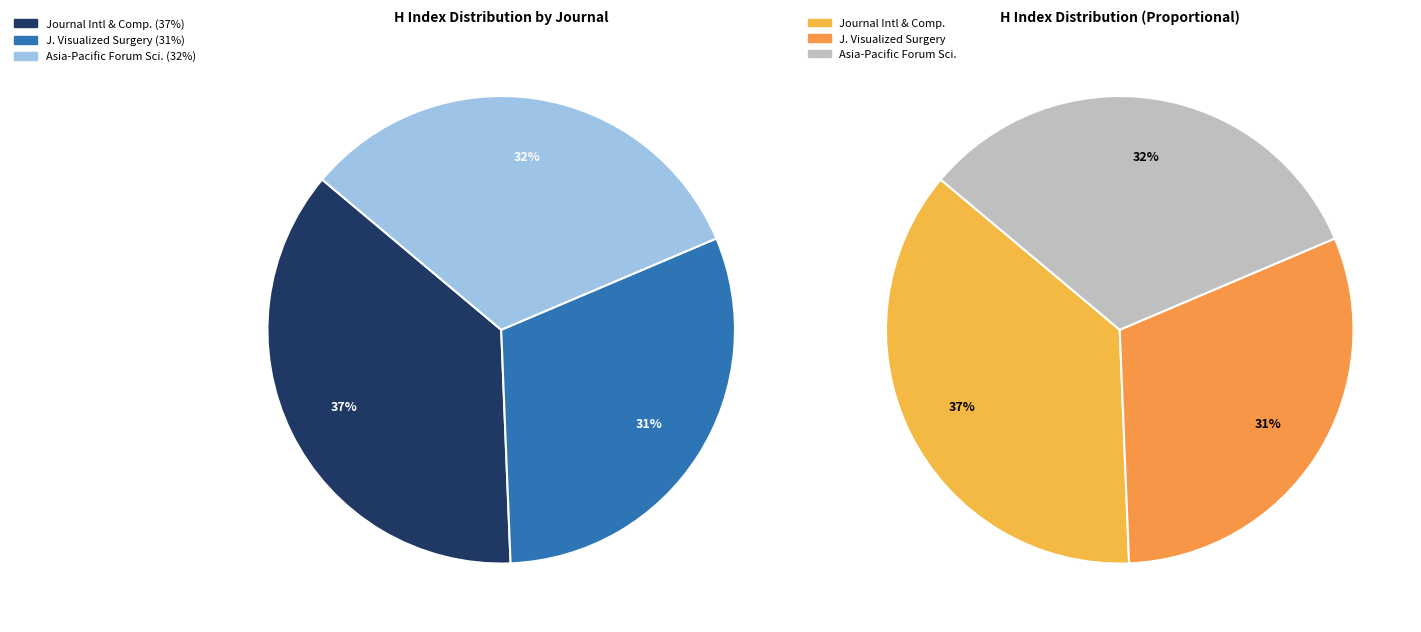

To the nearest percent, what portion does Journal of International and Comparative (Rank 1) represent?

37%